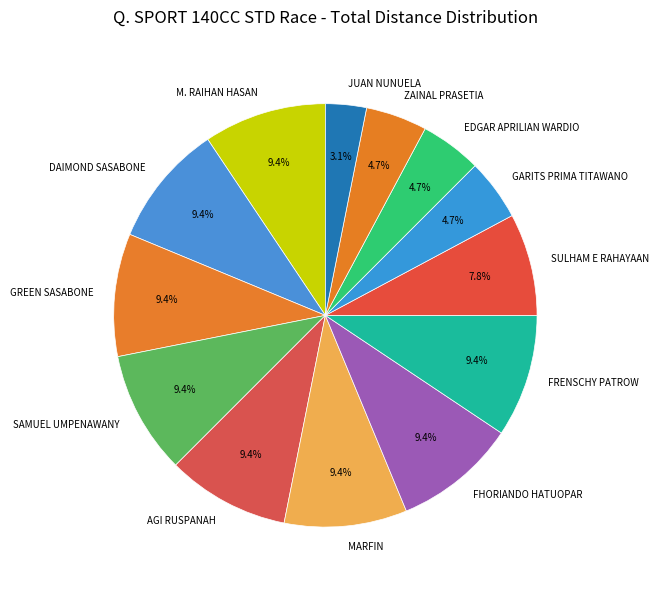

Does GREEN SASABONE represent more than half of the total?

No